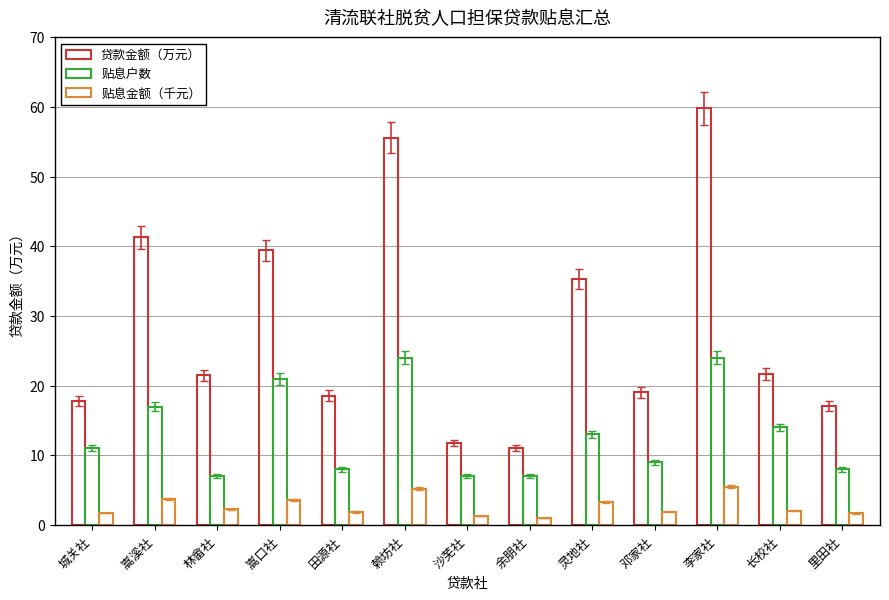

Are the bars grouped side by side (vs. stacked)?

Yes